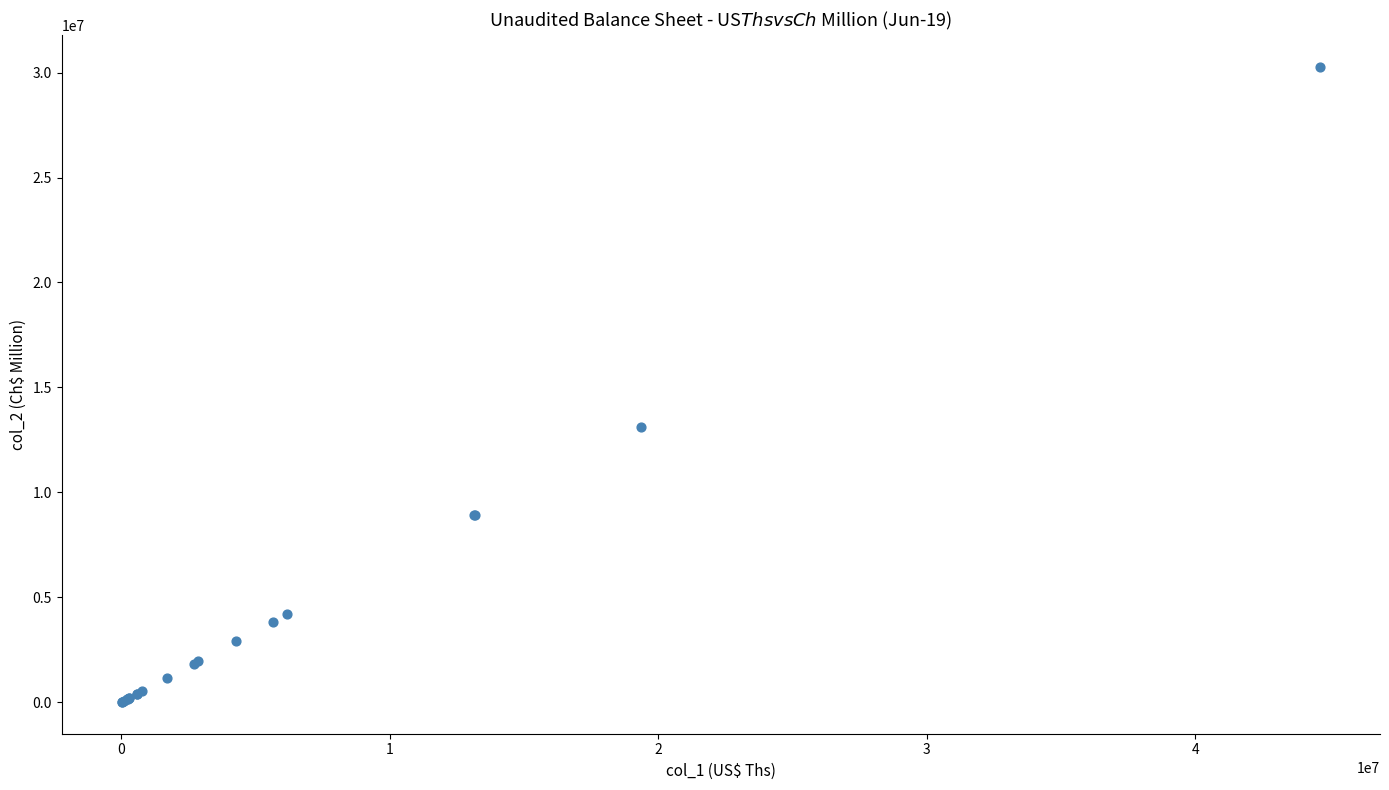

What Y value in the scatter plot is closest to 15148803?

13122503